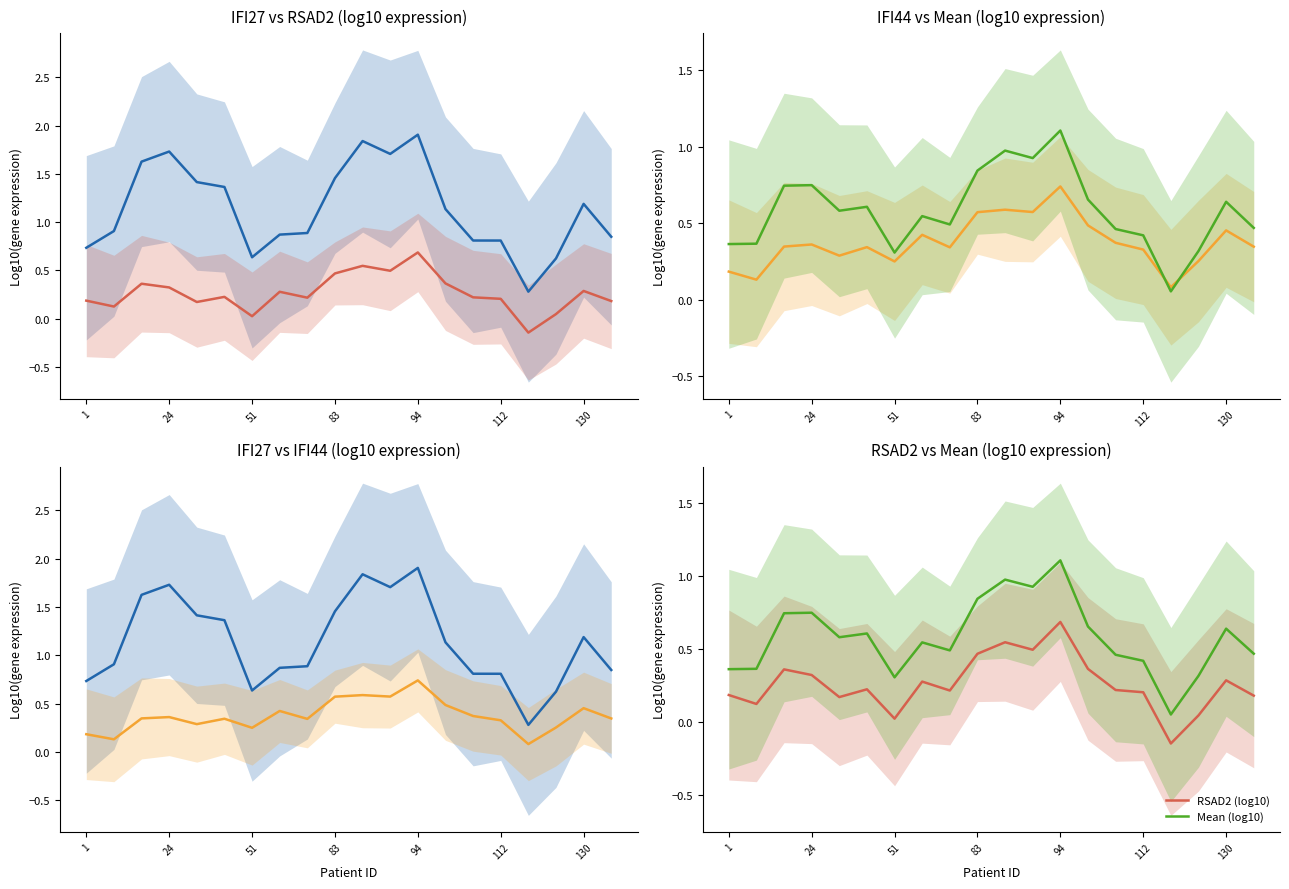

How many lines are shown in the chart?

4